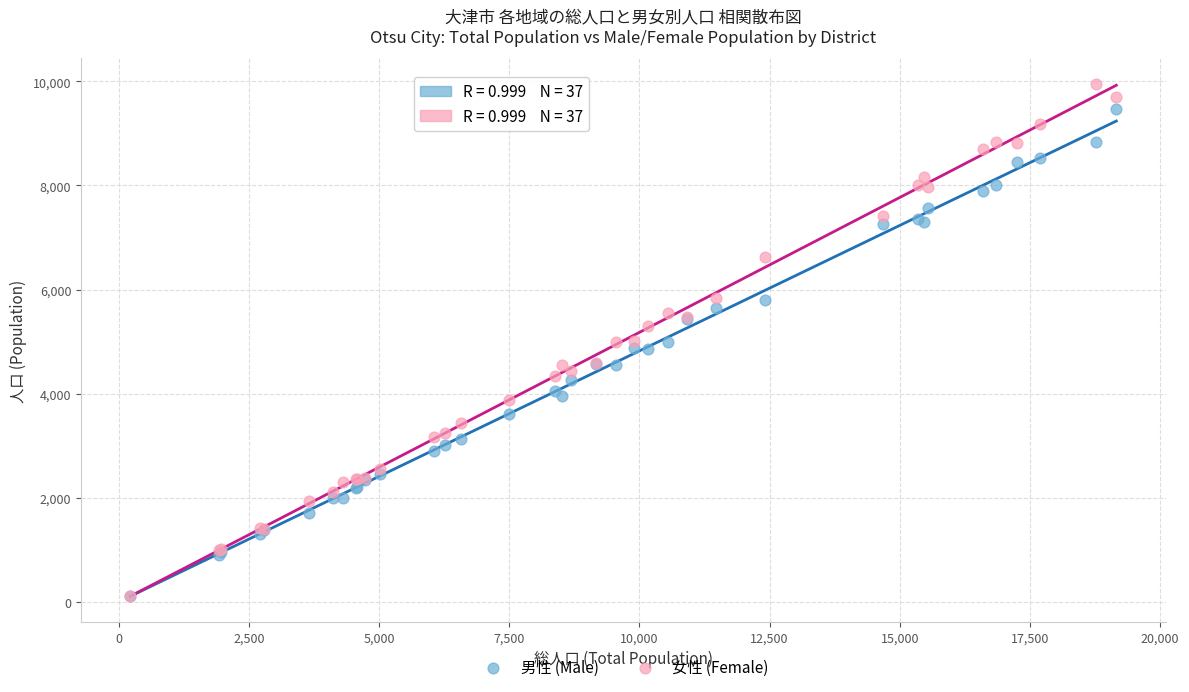

Which series has the widest spread of Y values?

女性 (Female)